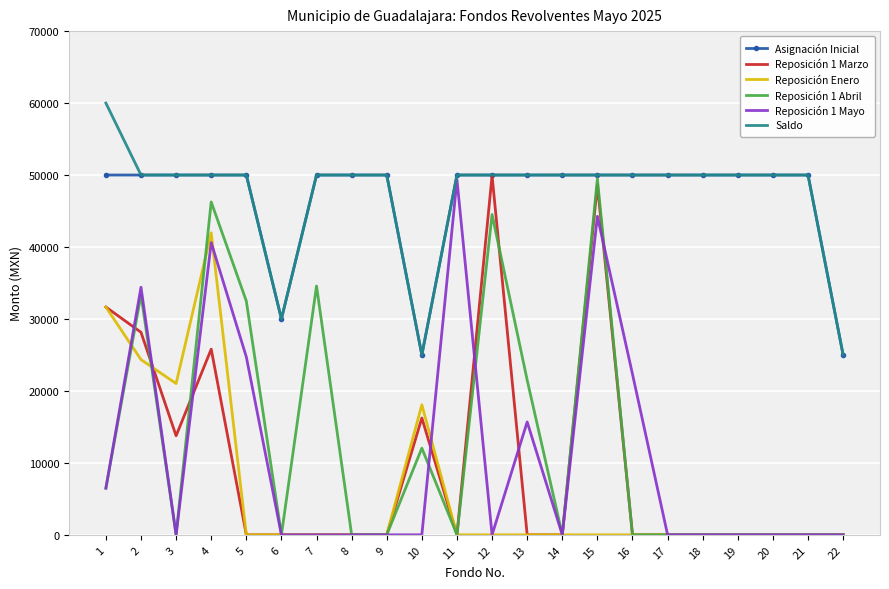

Between 4 and 6, which series saw the biggest shift?

Reposición 1 Abril